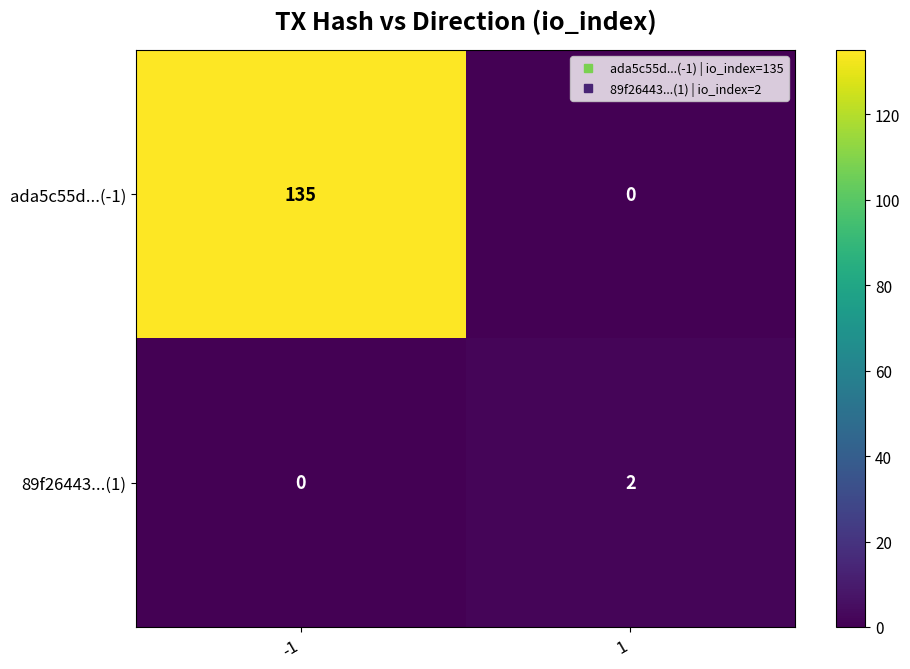

What is the greatest value displayed?

135